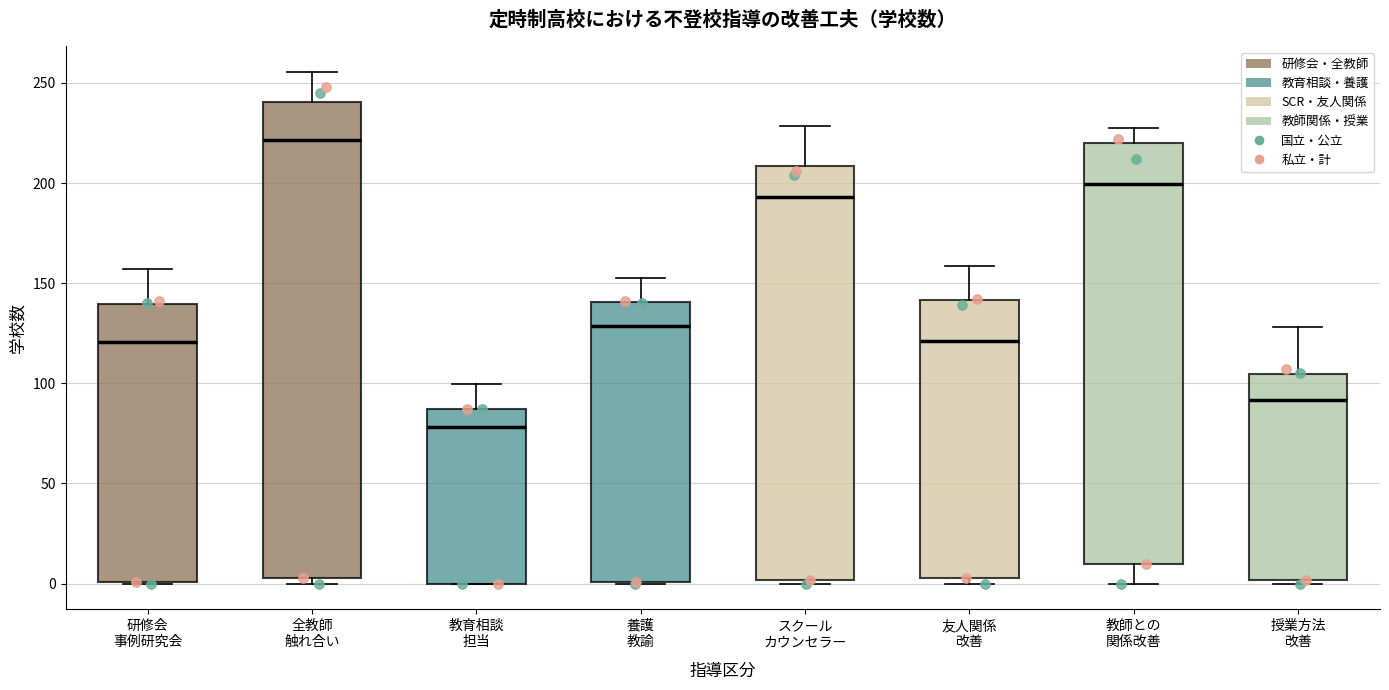

Where is the lower edge of the box for スクール カウンセラー on the y-axis? The values are not printed on the chart, so give them approximately, as read against the axis.

0